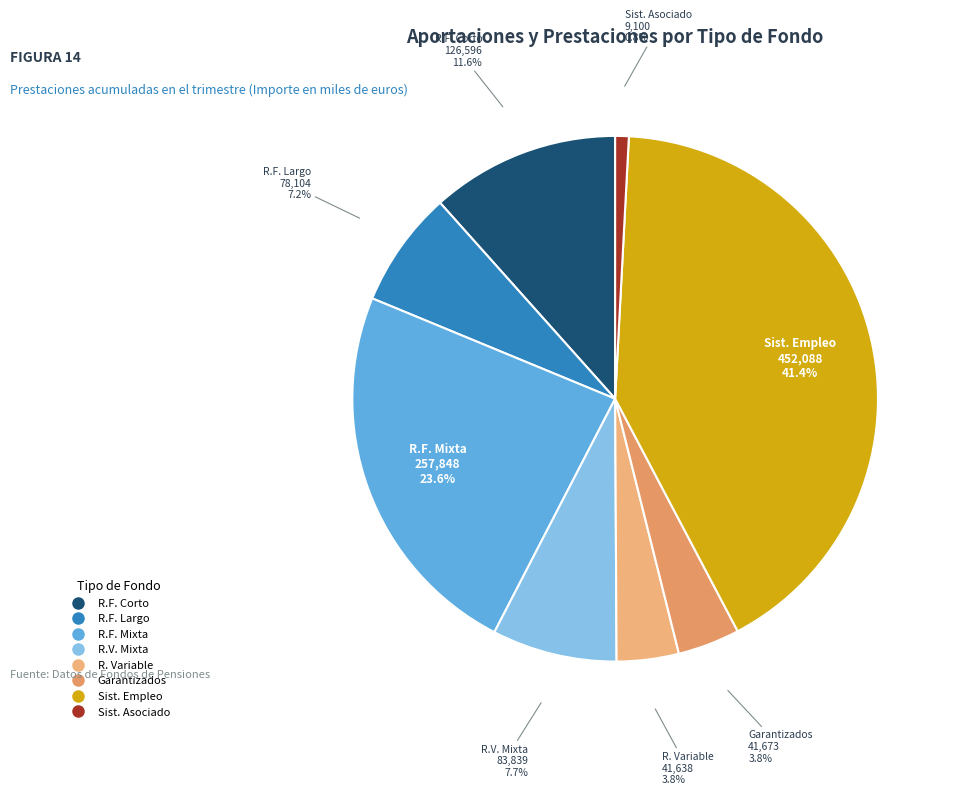

How many segments does this pie chart have?

8